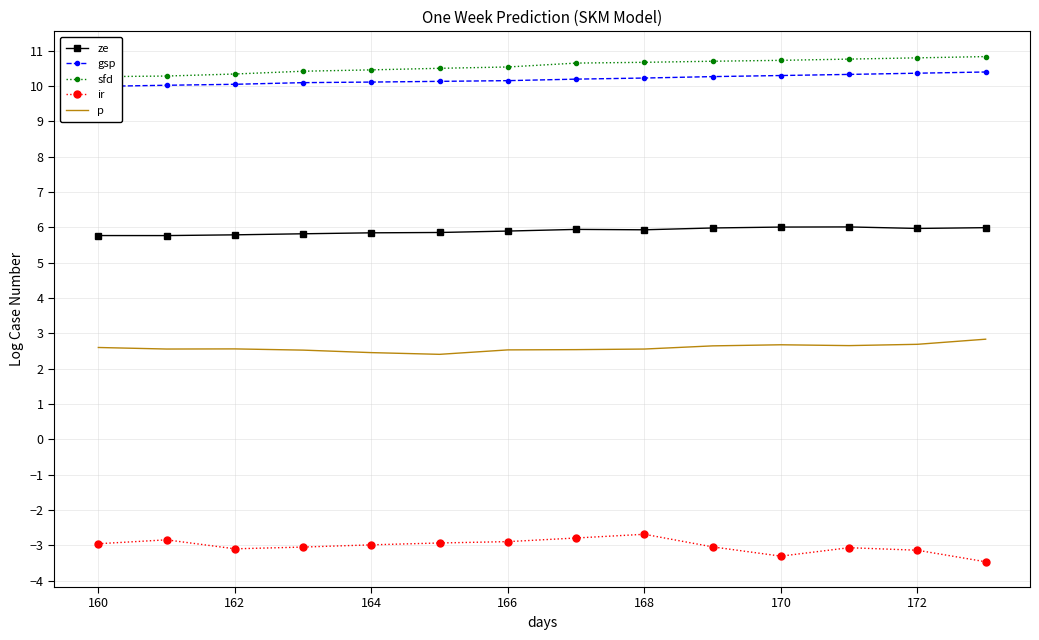

What is the sum of the p values at 166 and 160?

5.1